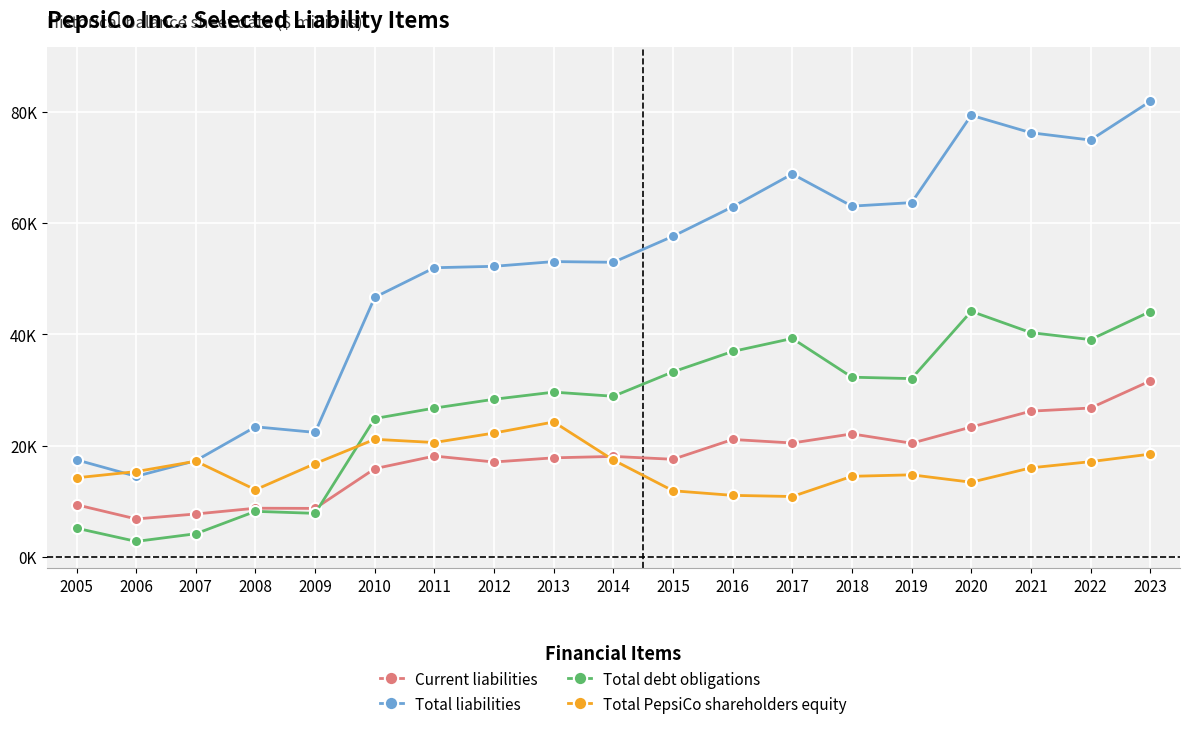

How many intersections are there between Total PepsiCo shareholders equity and Total liabilities?

2